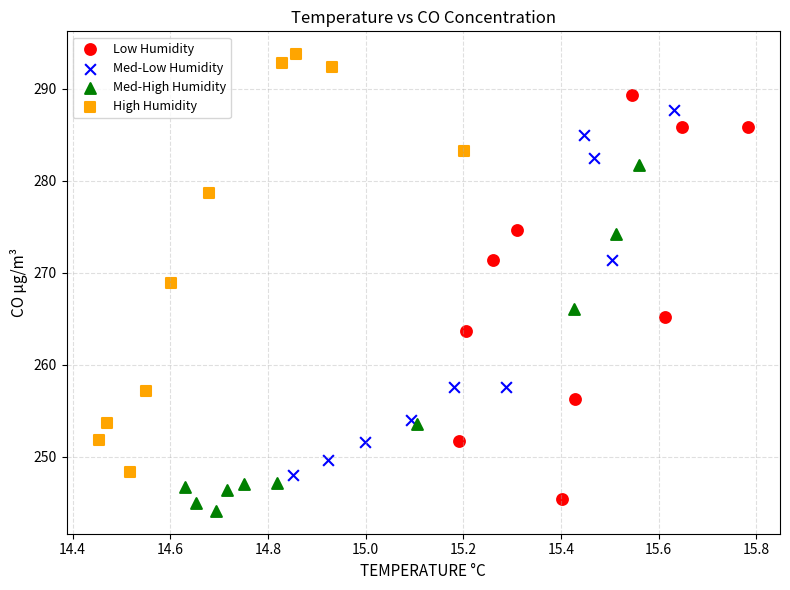

Which series reaches the maximum Y coordinate?

High Humidity